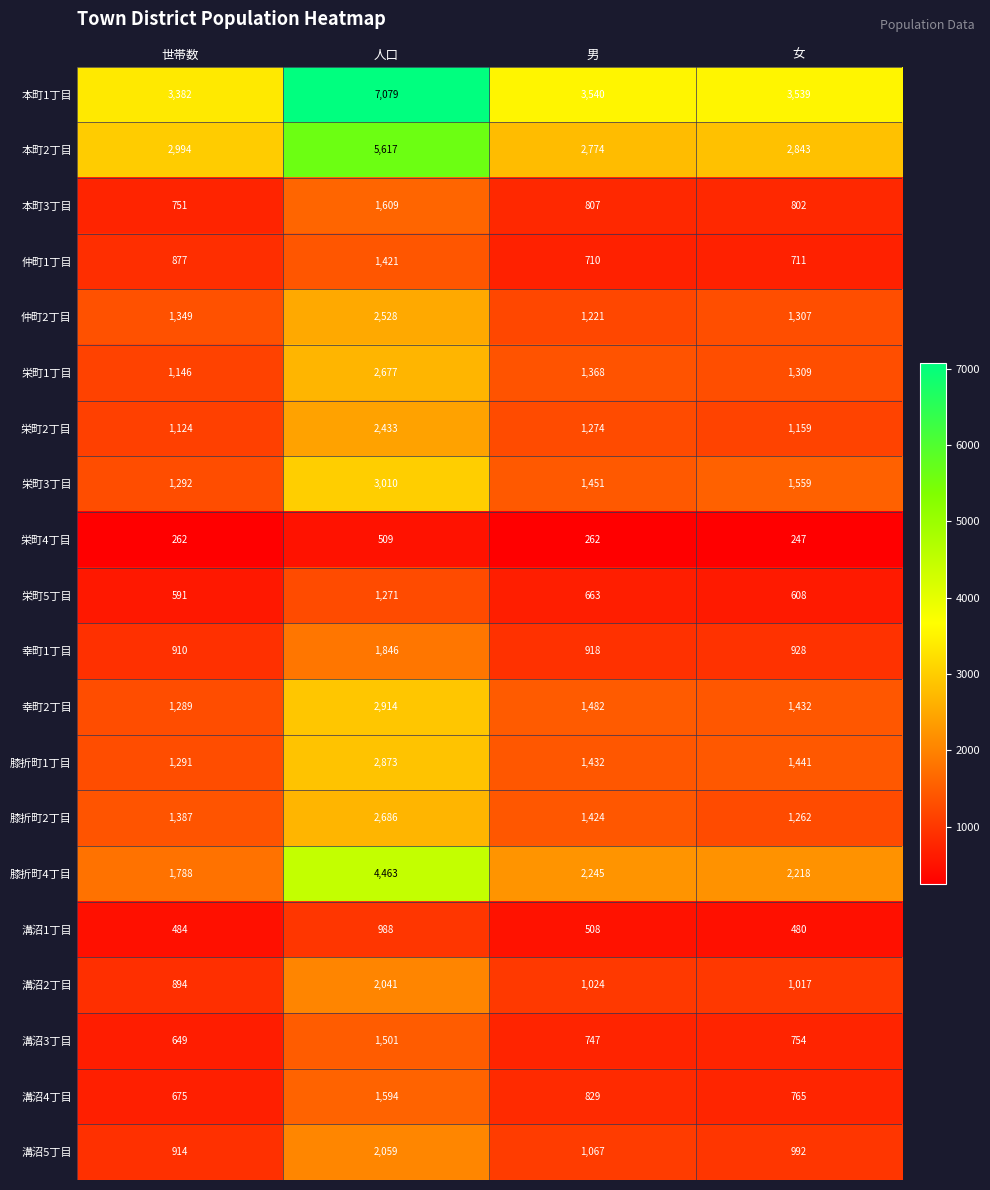

How many distinct data groups are displayed?

20